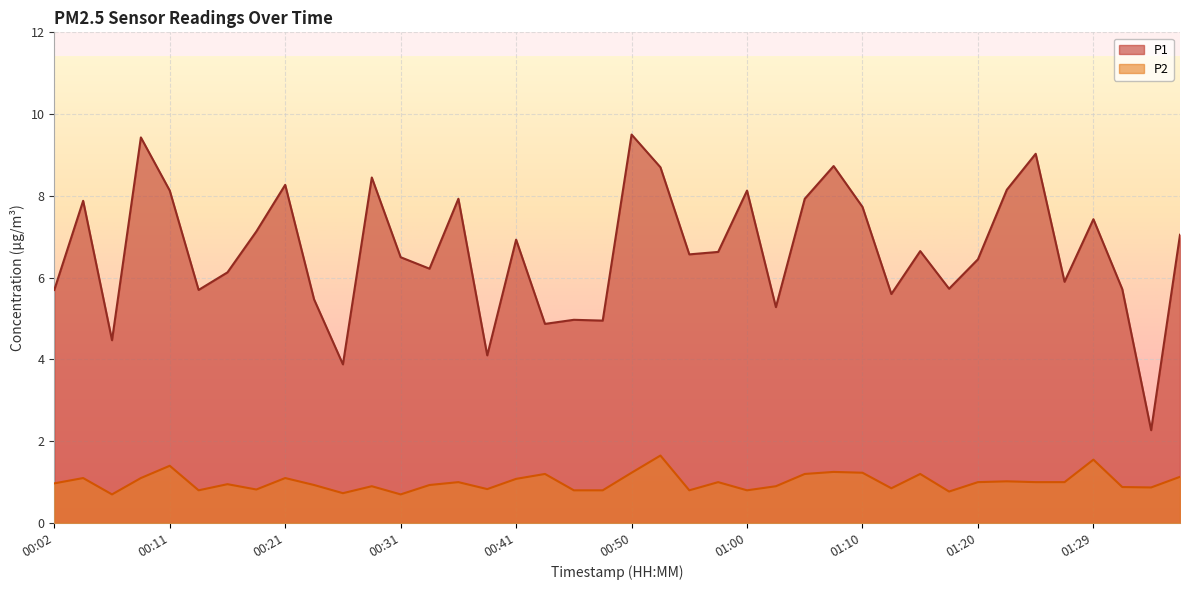

How many interior local valleys does the P1 series have?

13